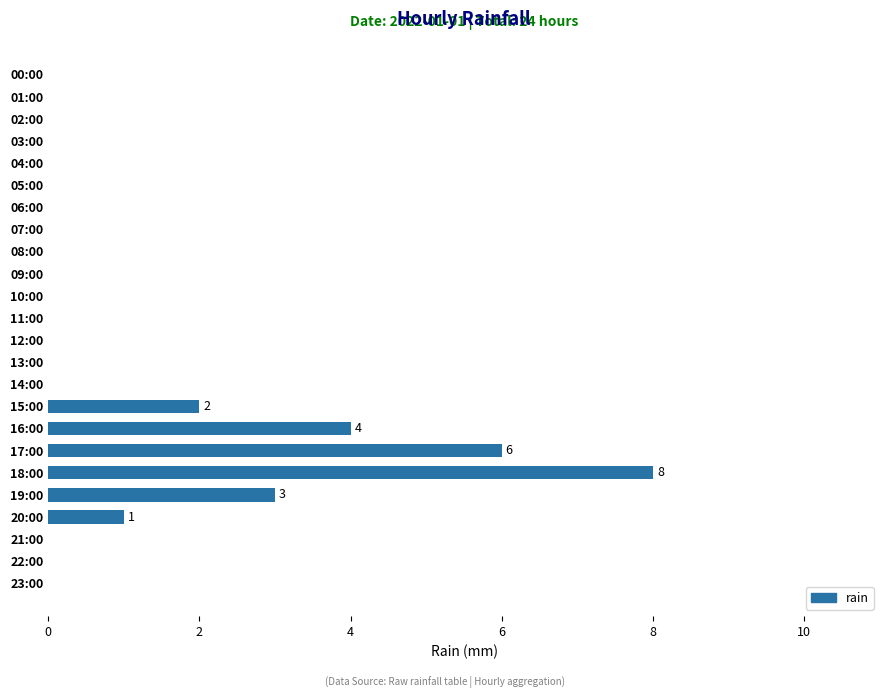

What is the maximum value shown in the chart?

8